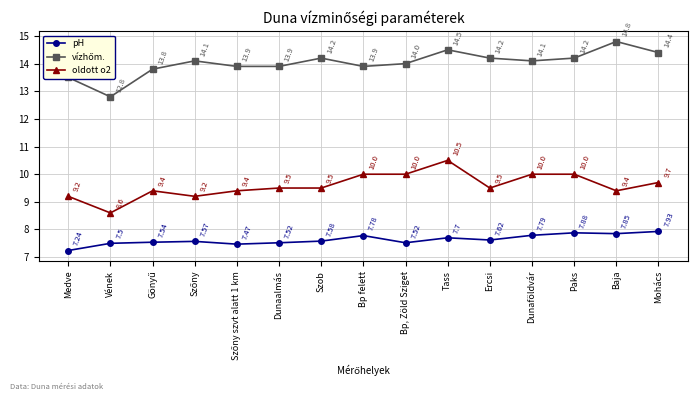

Does the chart display data point markers on the line(s)?

Yes